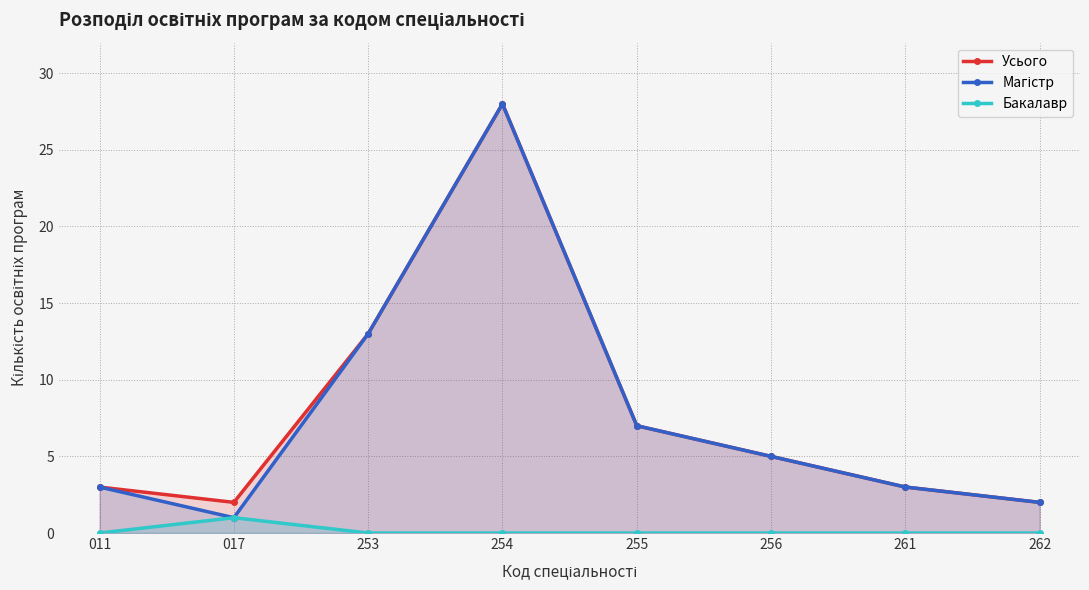

What is the sum of the Магістр values at 011 and 255?

10